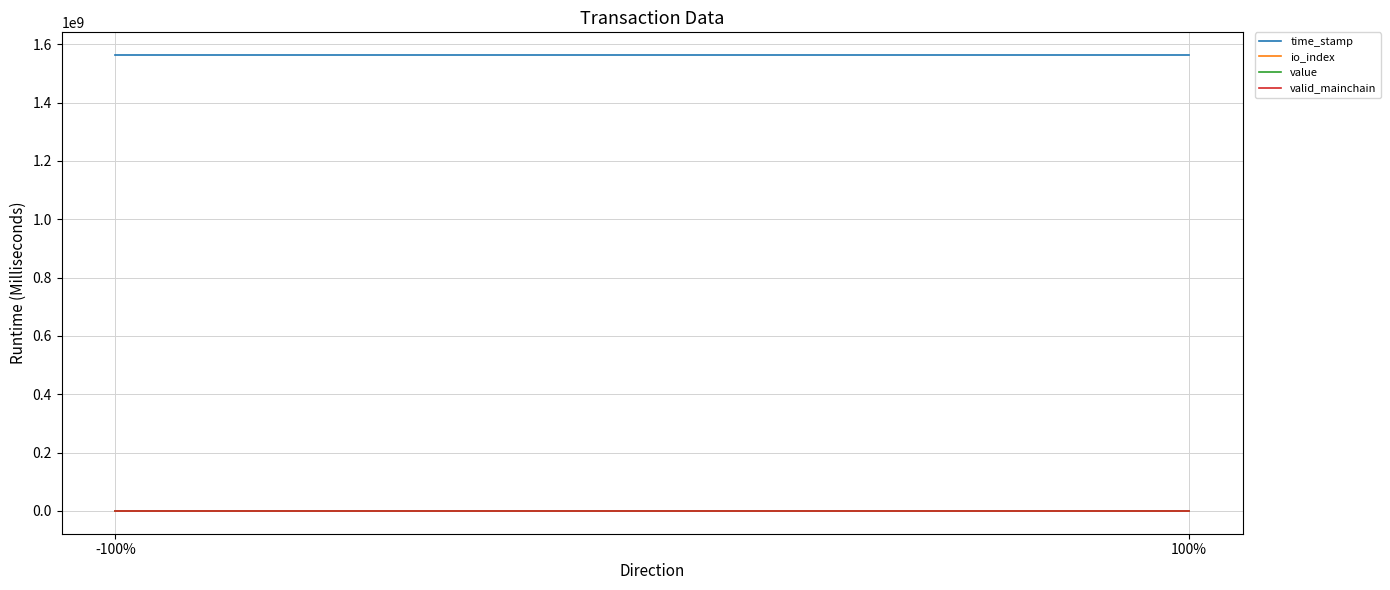

What is the difference between the highest and lowest values at -100%?

1562689334.0